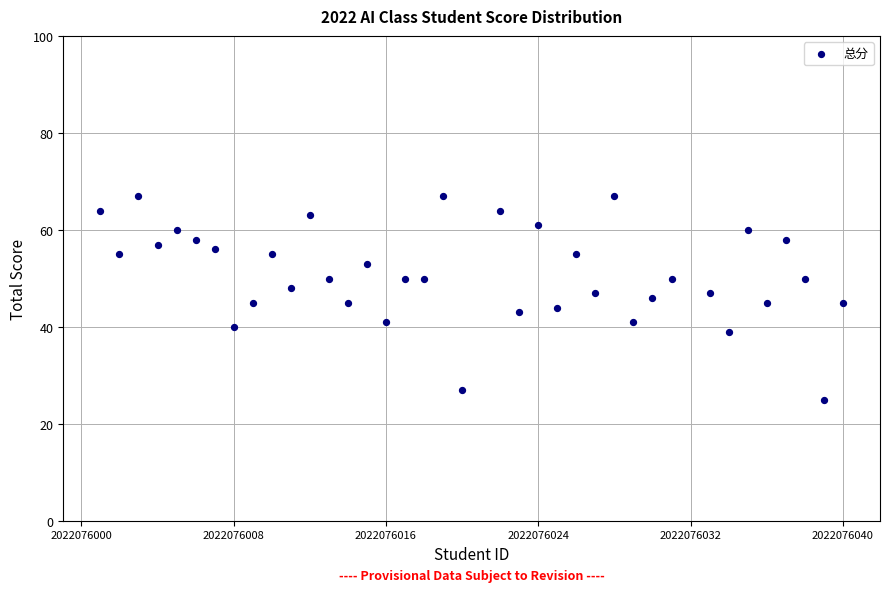

What is the range of Y values (max minus min)?

42